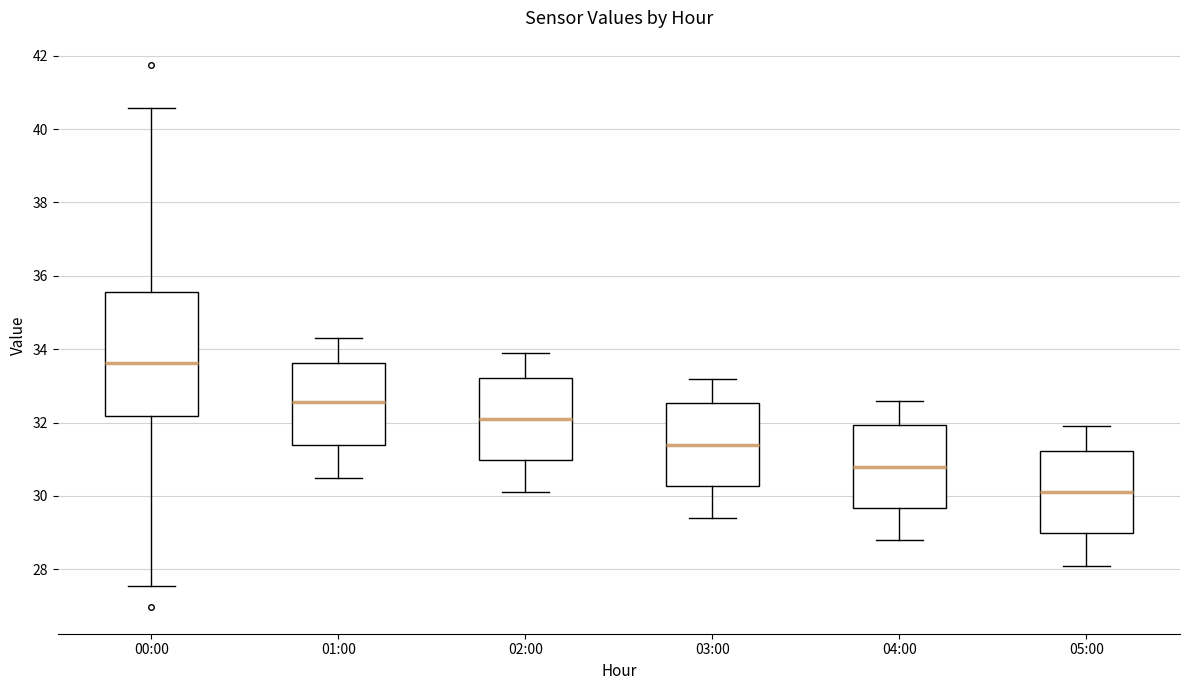

Reading left to right, transcribe this box plot: for each box, give where its median line is, the range the box spans, and where its two whiskers end, as read against the y-axis. The values are not printed on the chart, so give them approximately, as read against the axis.

00:00: median 33.6, box 32.2 to 35.6, whiskers 27.6 to 40.6
01:00: median 32.6, box 31.4 to 33.6, whiskers 30.6 to 34.4
02:00: median 32.2, box 31.0 to 33.2, whiskers 30.2 to 34.0
03:00: median 31.4, box 30.2 to 32.6, whiskers 29.4 to 33.2
04:00: median 30.8, box 29.6 to 32.0, whiskers 28.8 to 32.6
05:00: median 30.2, box 29.0 to 31.2, whiskers 28.2 to 32.0